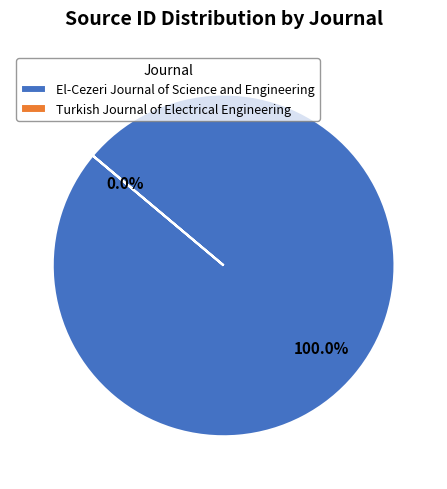

What is the smallest slice in the pie chart?

Turkish Journal of Electrical Engineering